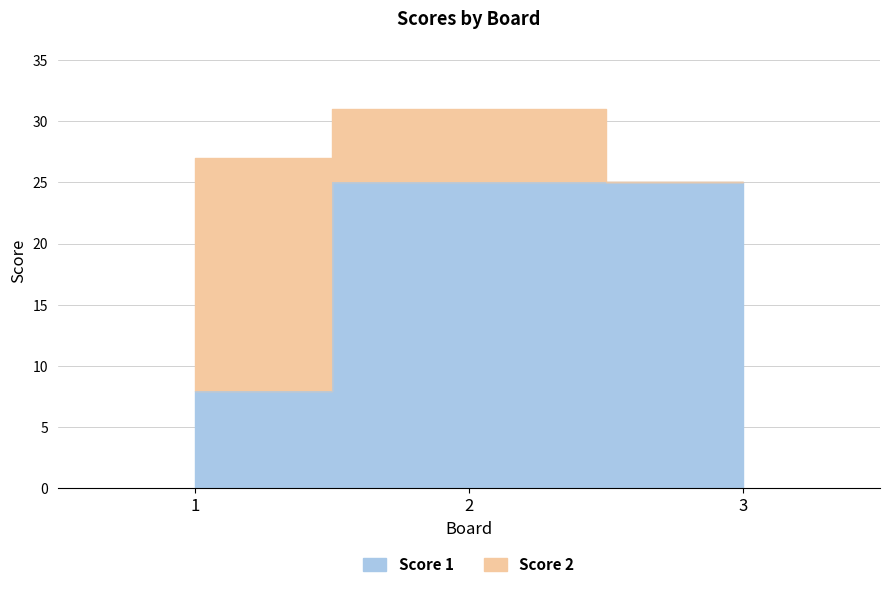

List the labels in order of value, largest first.

2, 3, 1